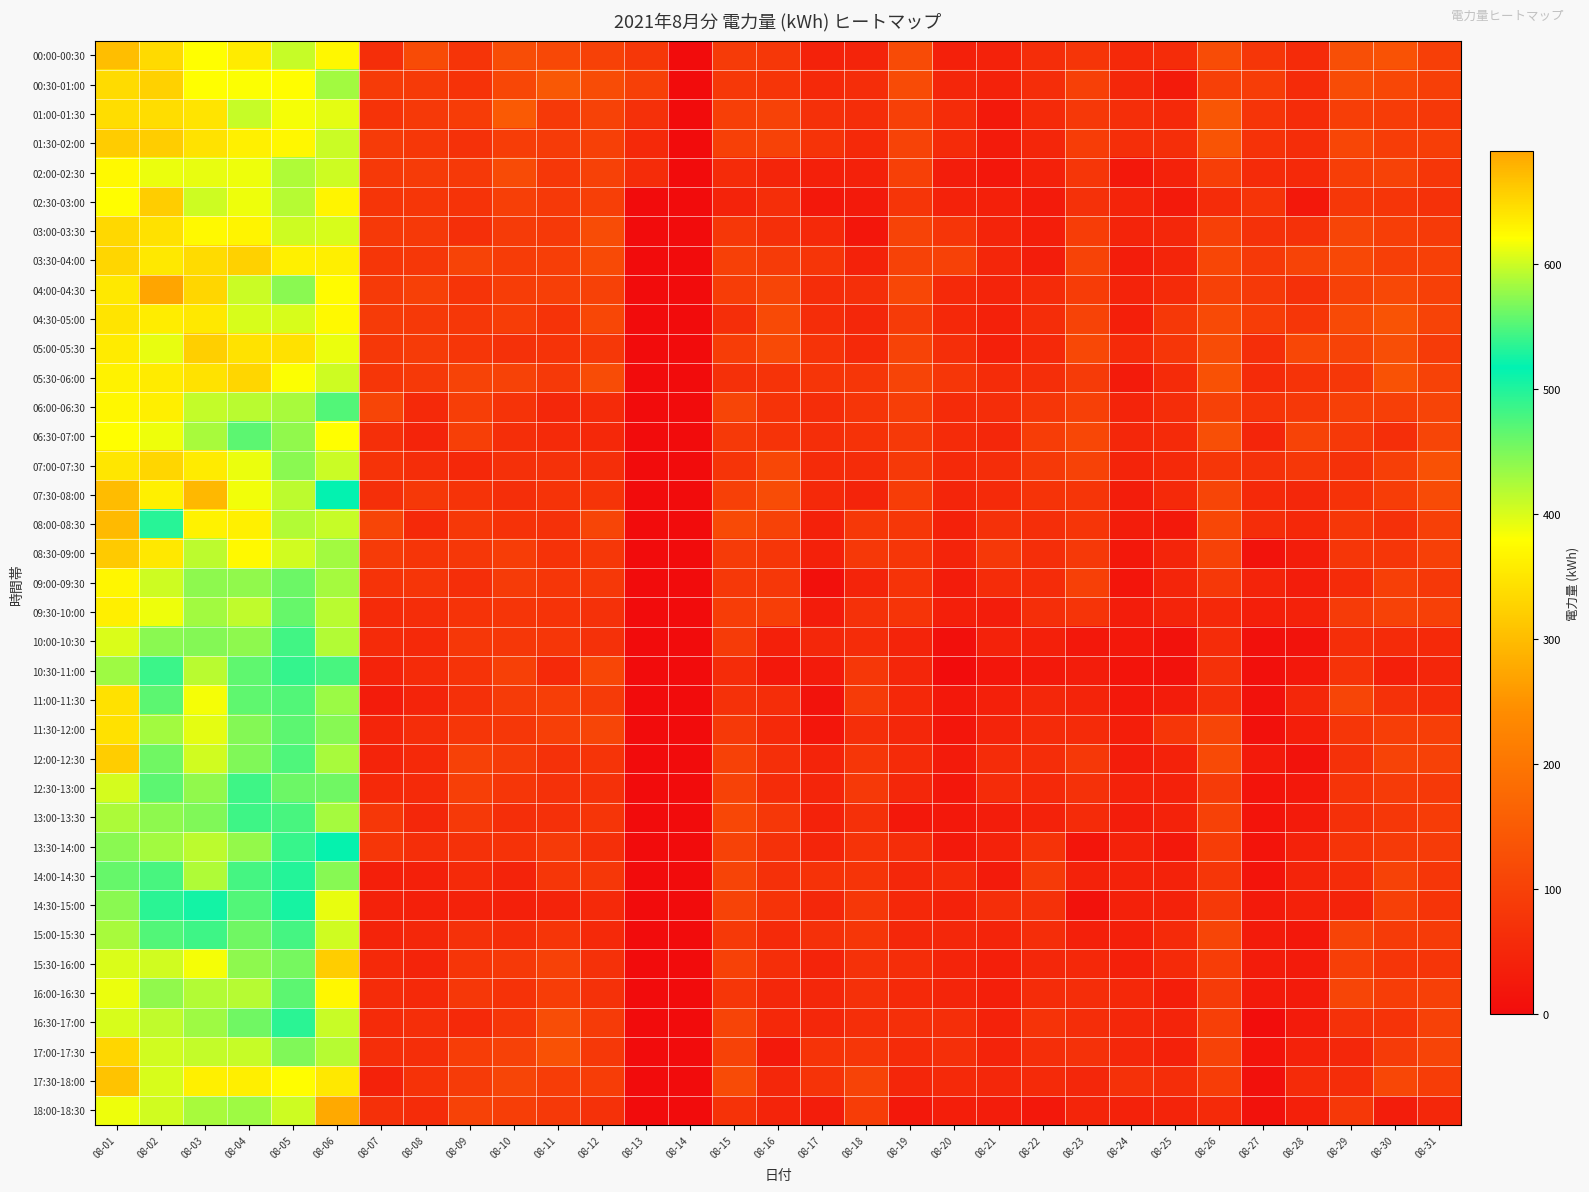

What is the total value across all series at 08-08?

2529